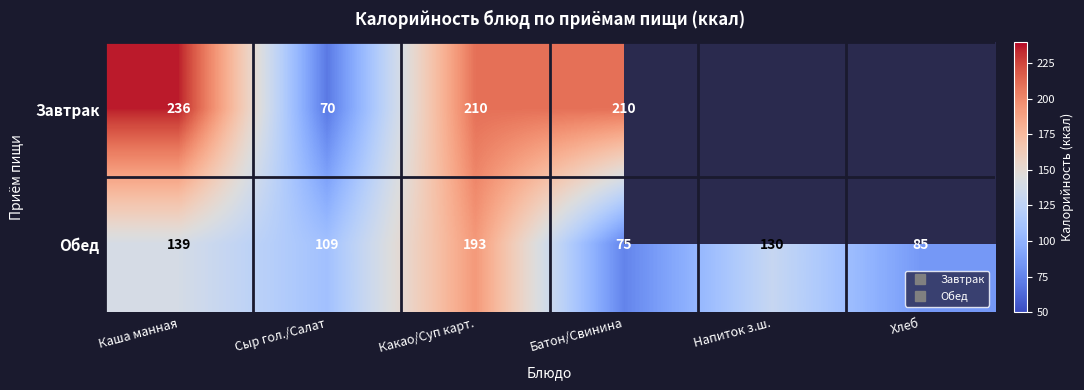

The Завтрак series shows -163.7 at Хлеб. True or false?

False